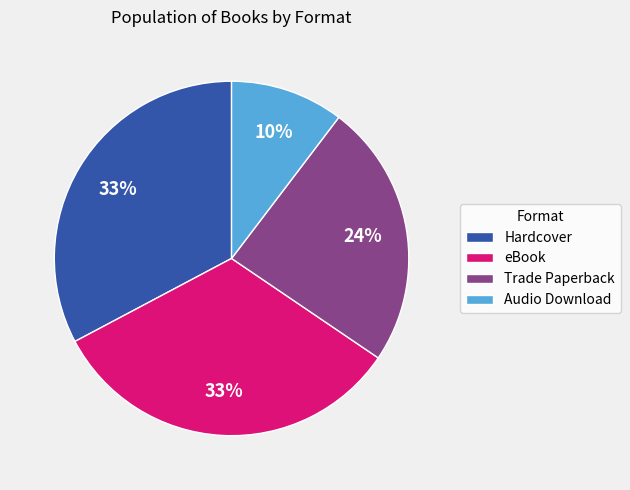

Count the number of slices in the pie.

4